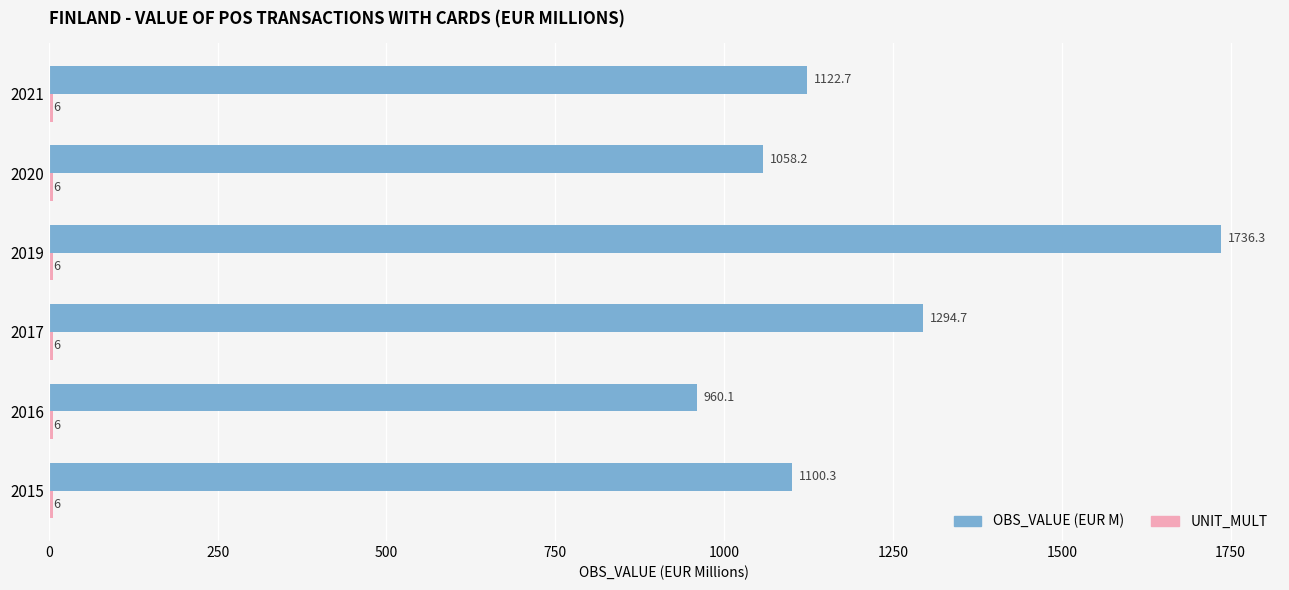

At which category does the chart reach its peak across all series?

2019